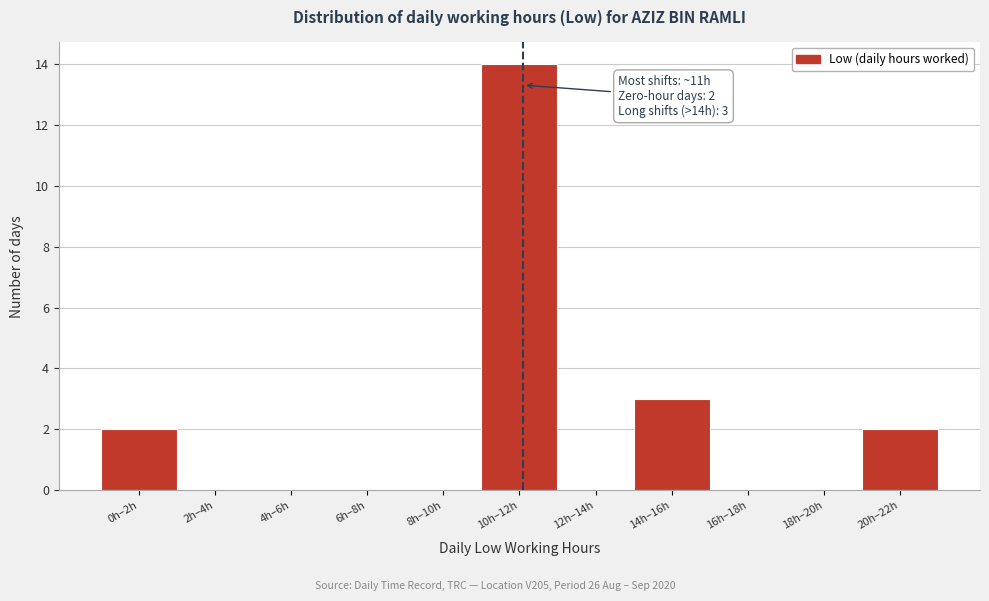

Reading left to right, what are all the values shown in this chart?

0h–2h=2	2h–4h=0	4h–6h=0	6h–8h=0	8h–10h=0	10h–12h=14	12h–14h=0	14h–16h=3	16h–18h=0	18h–20h=0	20h–22h=2